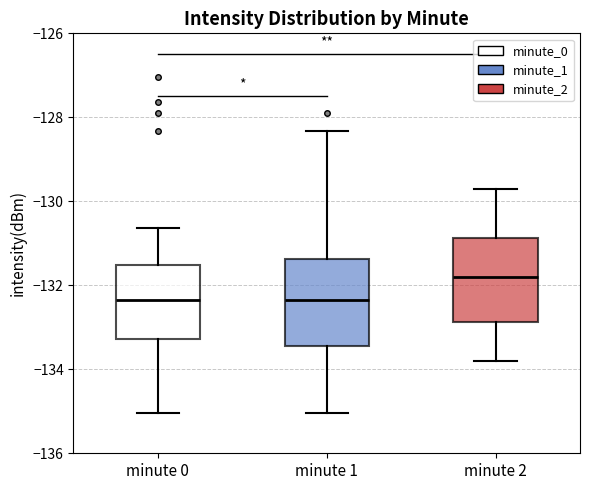

Where does the median line of the box for minute 0 sit on the y-axis? The values are not printed on the chart, so give them approximately, as read against the axis.

-132.4